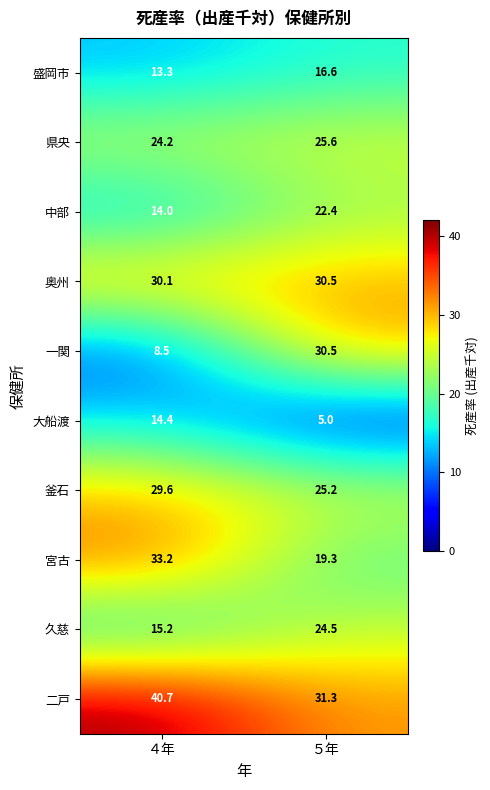

What is the sum of the 二戸 values at ４年 and ５年?

72.0